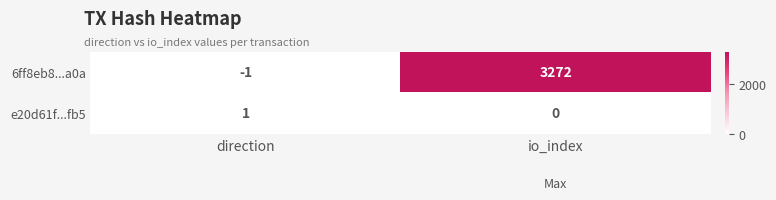

Which series has the largest total across all categories?

6ff8eb8...a0a